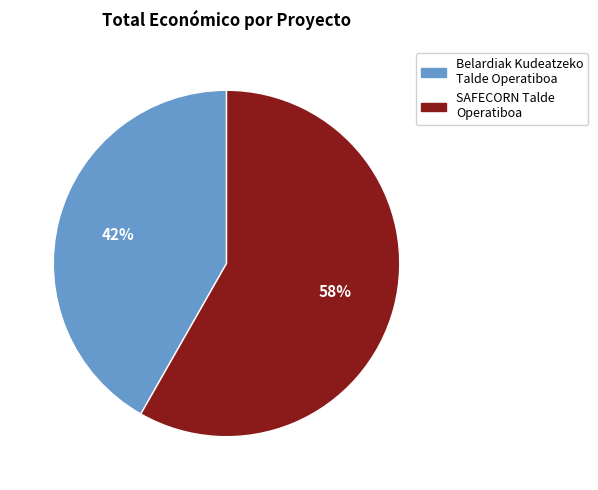

Is it true that SAFECORN Talde Operatiboa is 58% of the pie?

True